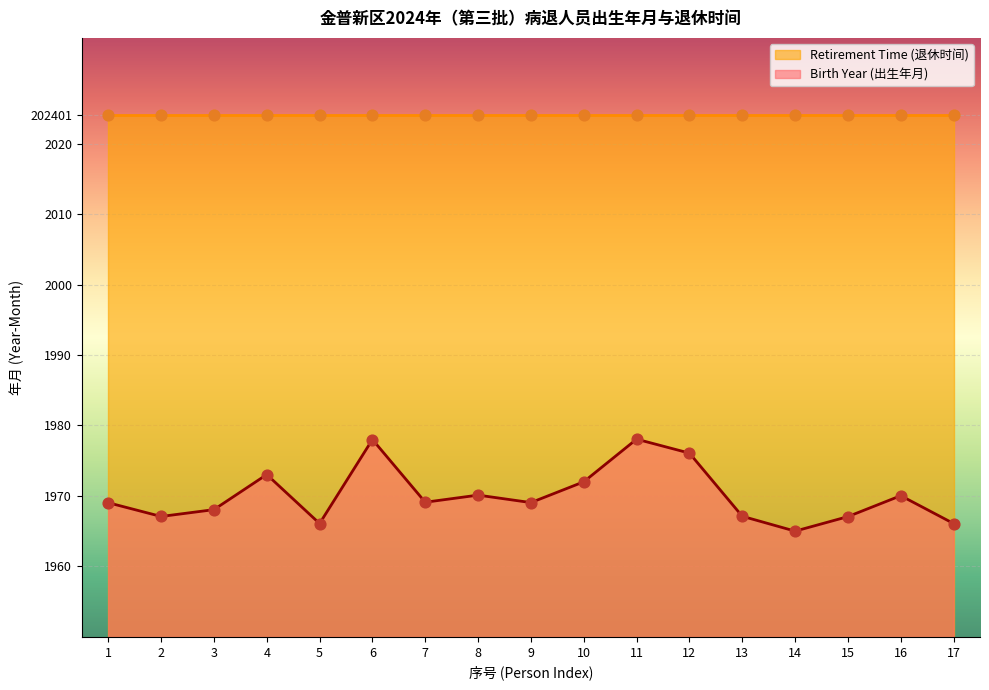

What is the ratio of the value at 6 to the value at 14?

1.0